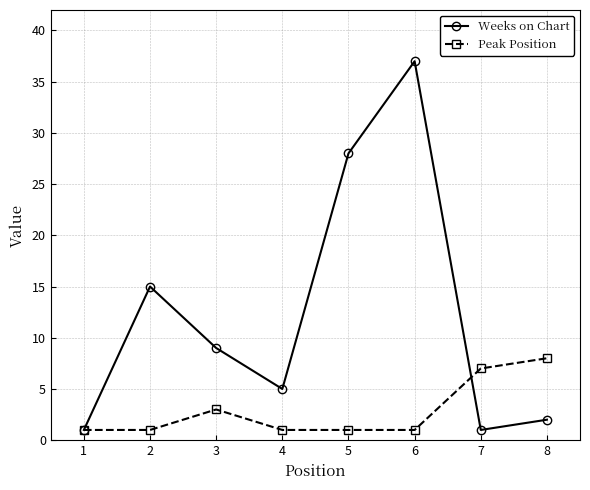

What is the spread (max minus min) of values at 4?

4